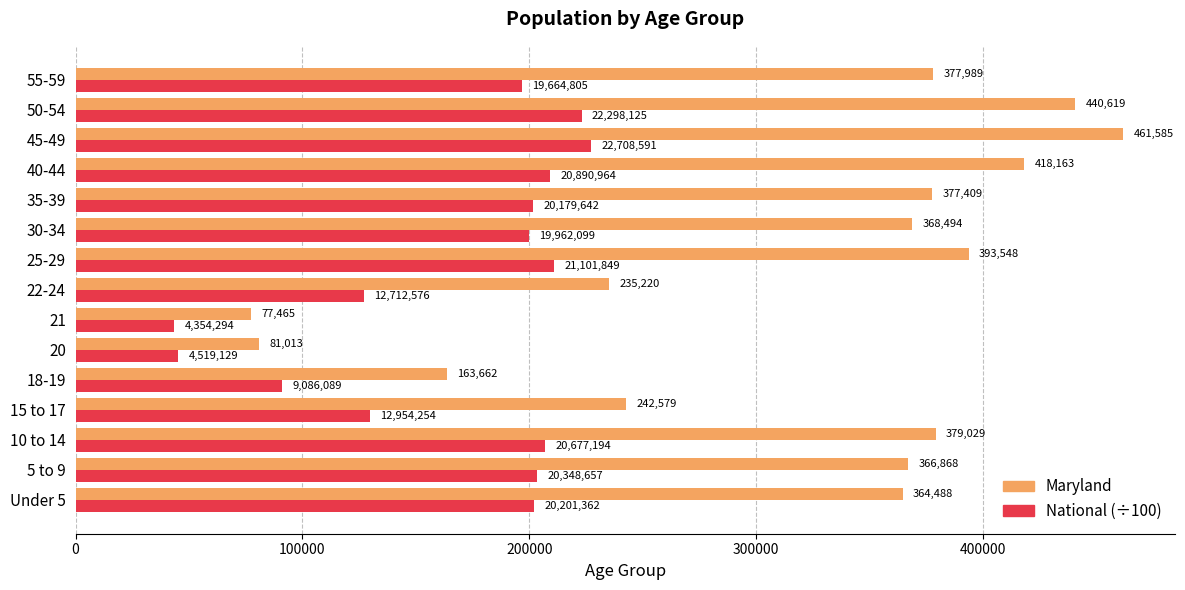

Is it true that National (÷100) equals 340852.9 at 55-59?

False